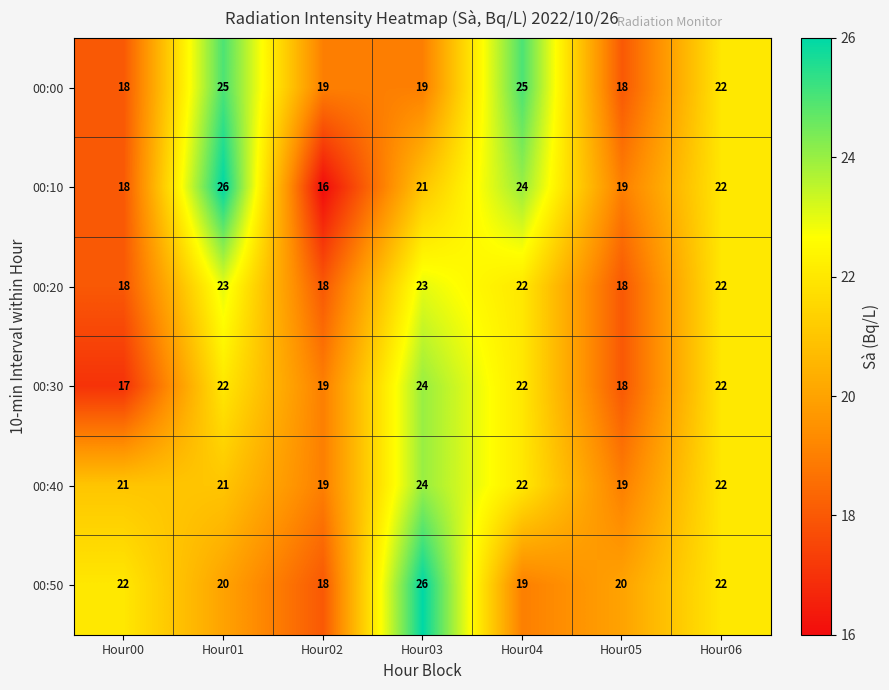

How many 00:30 values are between 18 and 22?

5